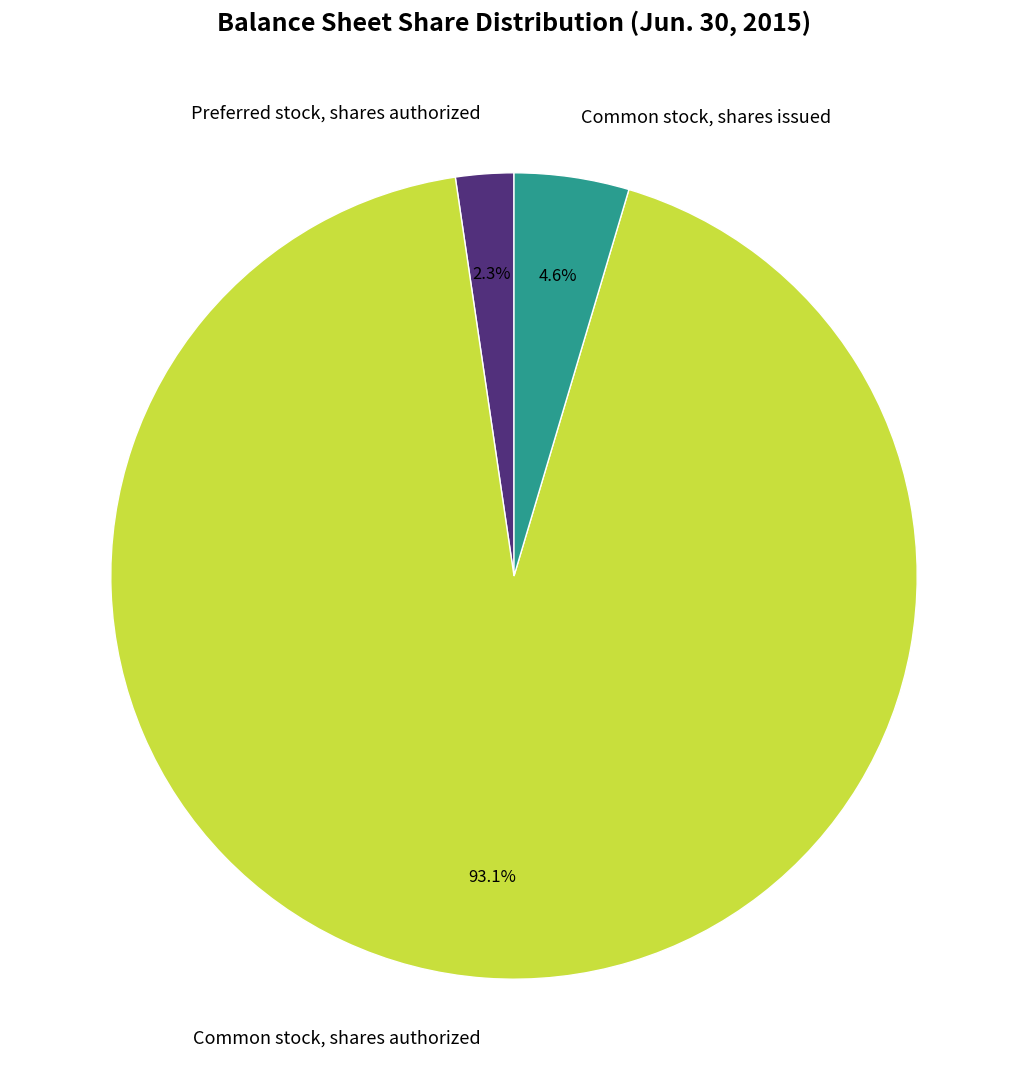

What percentage is the Common stock, shares issued slice, to the nearest percent?

5%